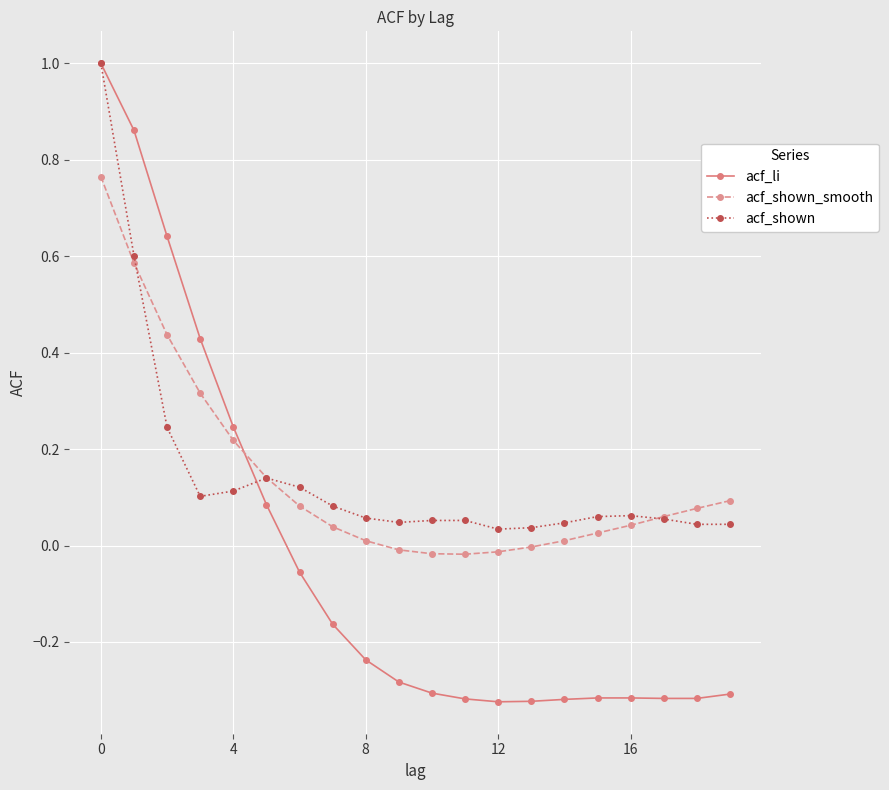

Which series has the largest range (max minus min)?

acf_li